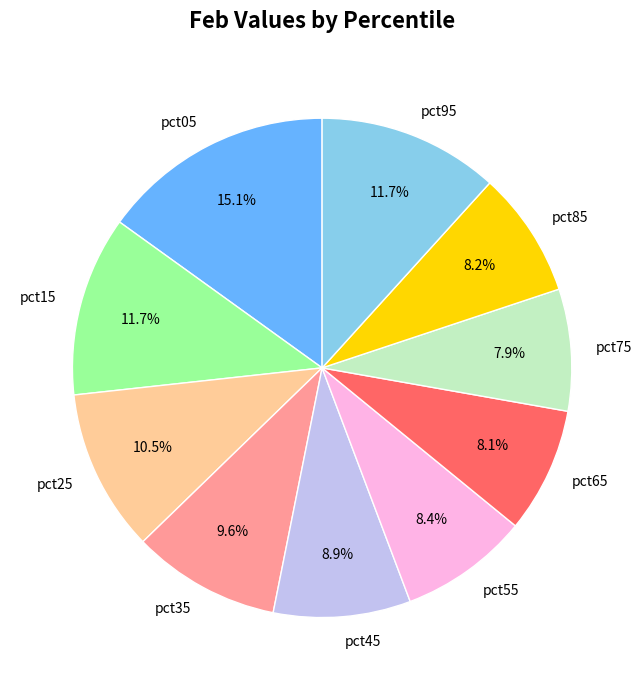

Does any single category account for the majority?

No